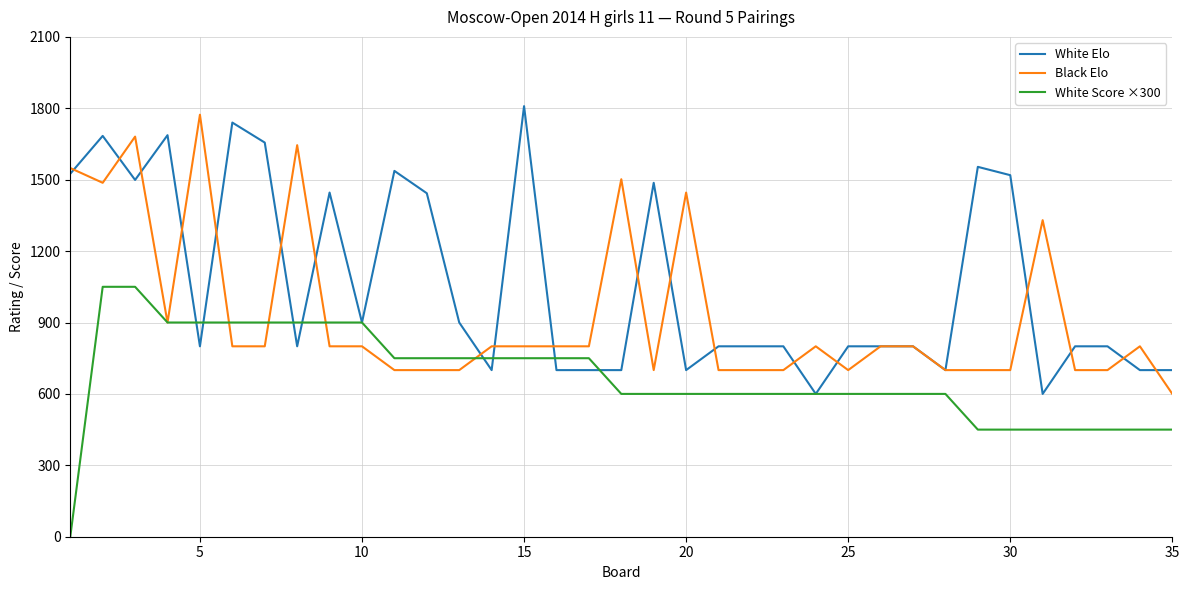

Which series has the largest total across all categories?

White Elo